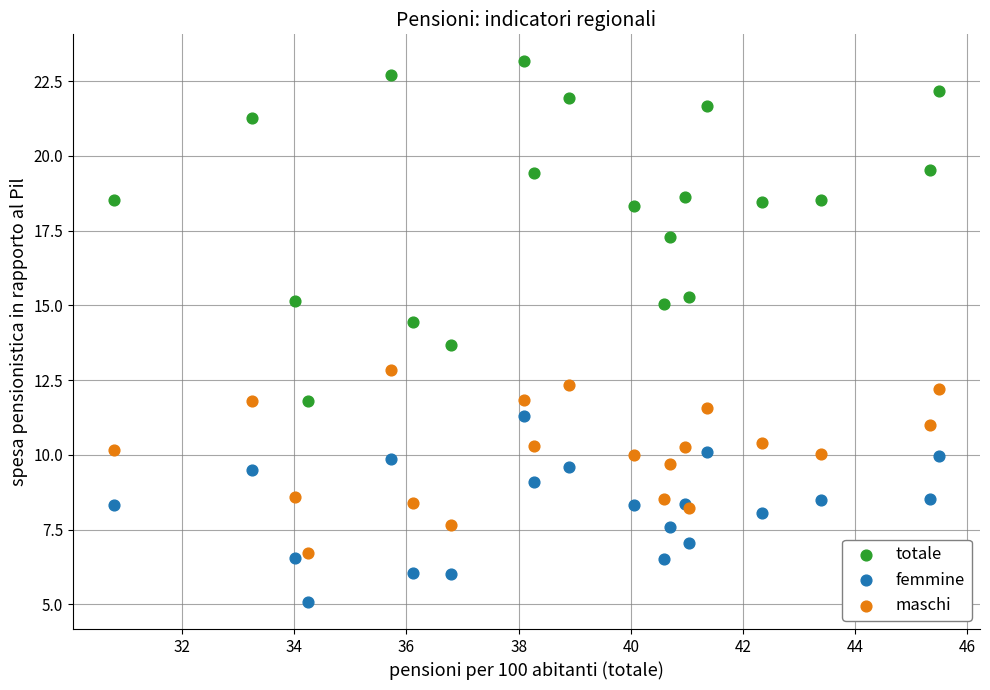

In the totale series, what Y value is closest to 17?

17.3